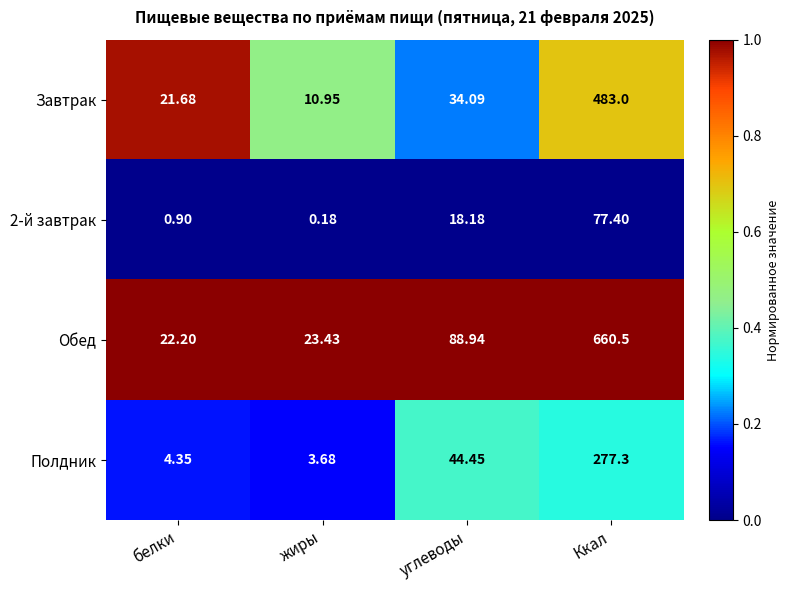

Which category has the highest value across all series?

Ккал